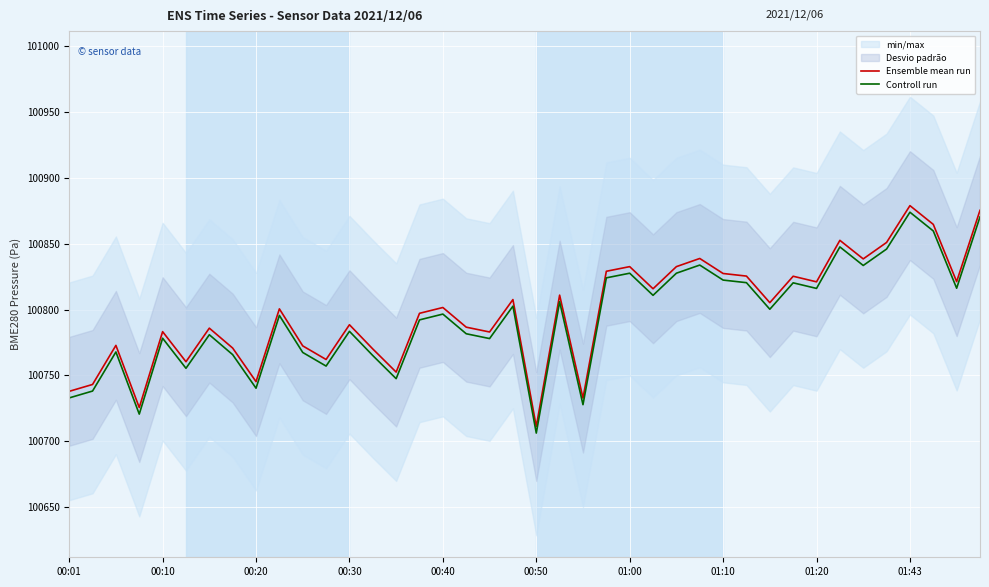

True or false: Controll run and Ensemble mean run intersect in this chart.

False